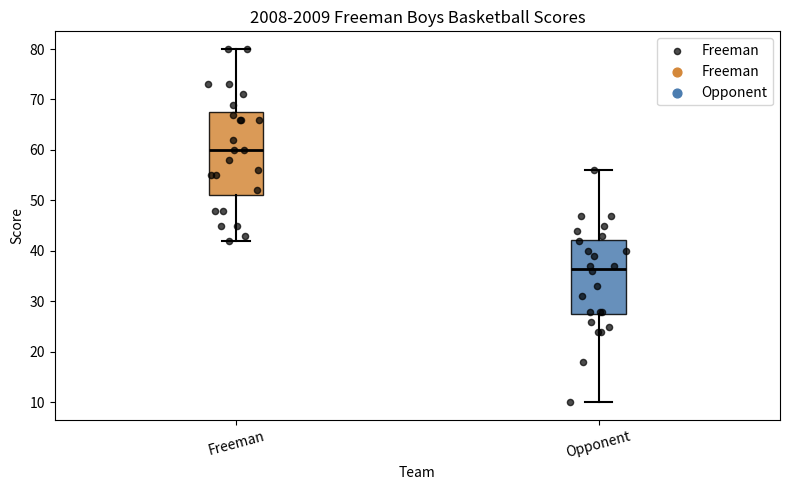

Where does the lower whisker of the box for Opponent end on the y-axis? The values are not printed on the chart, so give them approximately, as read against the axis.

10